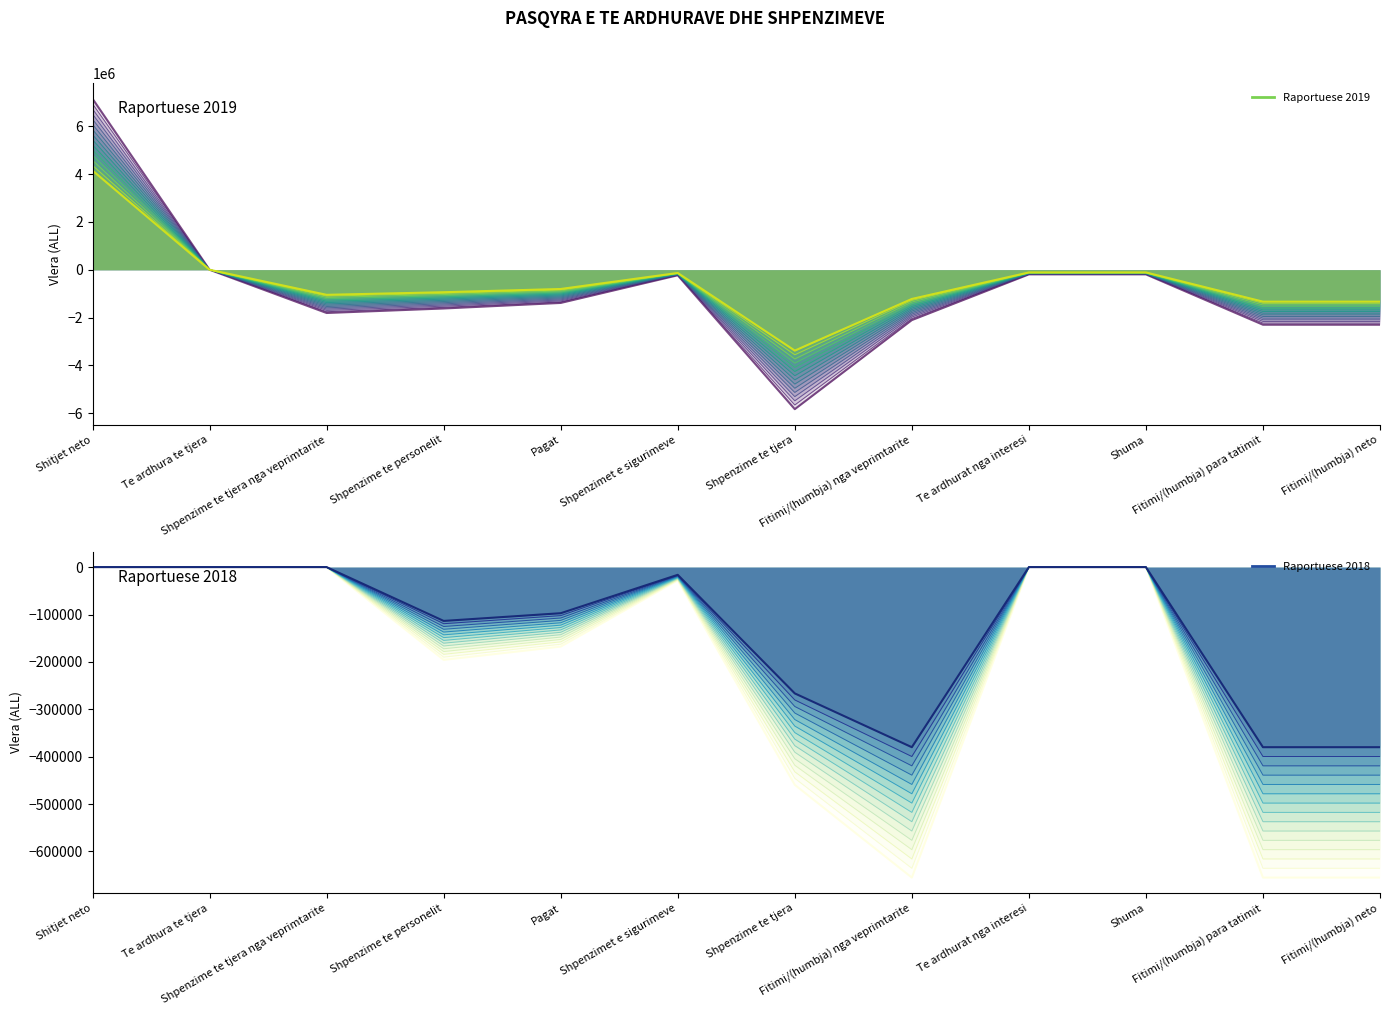

Which category has the highest value in the Raportuese 2019 series?

Shitjet neto